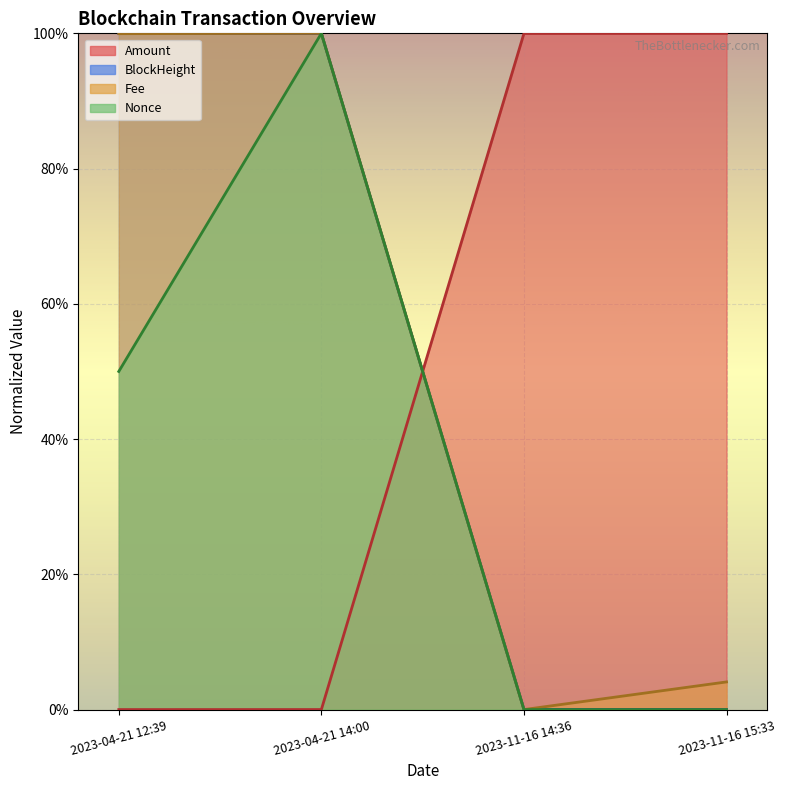

List the series in order of their peak value, highest first.

Amount, Fee, BlockHeight, Nonce